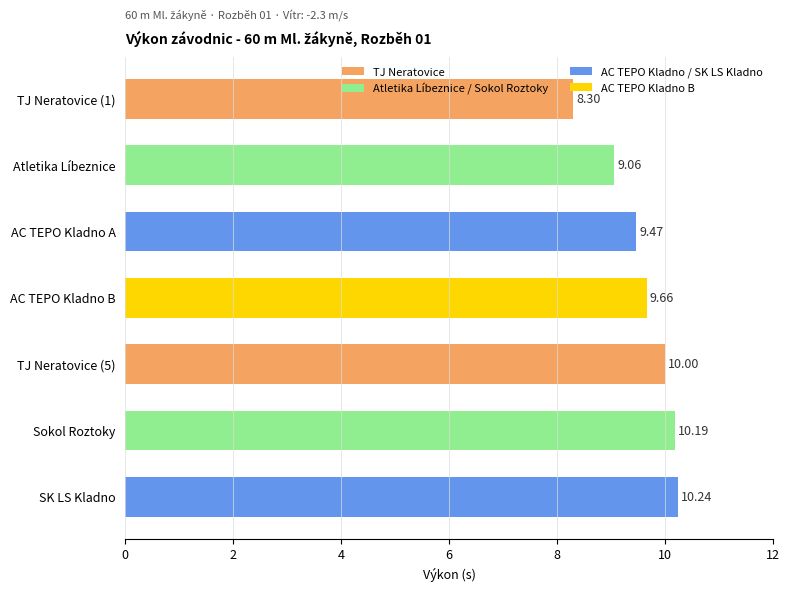

What is the label of the 1st bar from the bottom?

SK LS Kladno